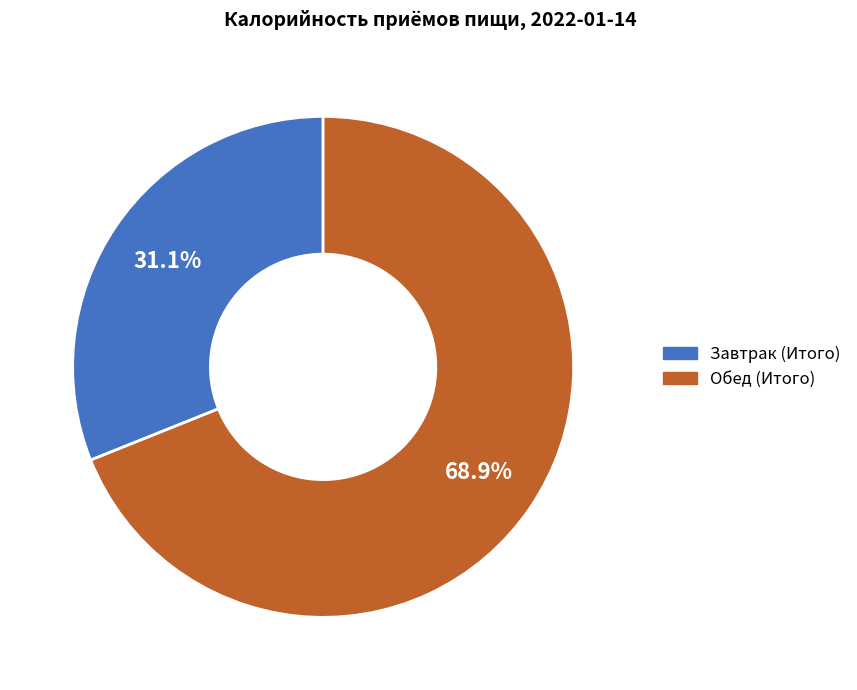

Is it true that Завтрак (Итого) is 18% of the pie?

False